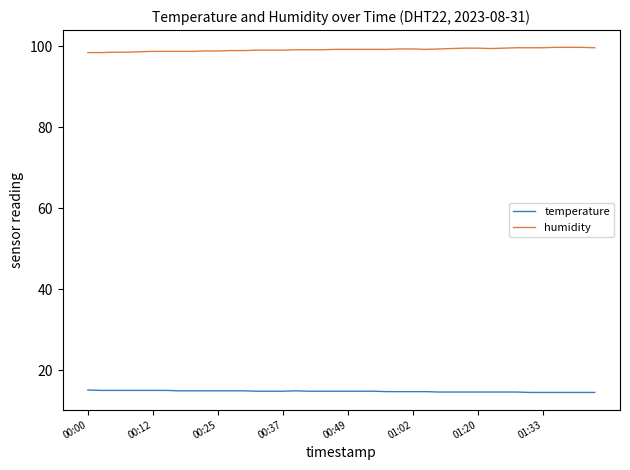

True or false: temperature and humidity cross at least once.

False